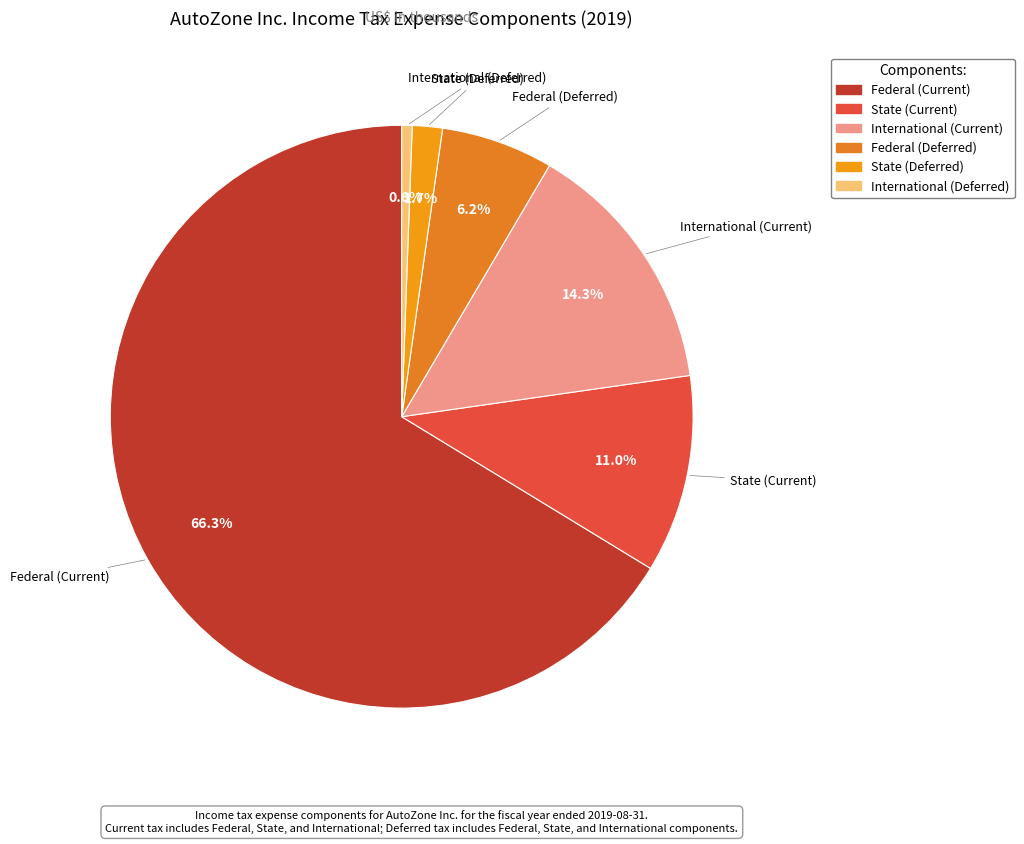

What is the ratio of the value at International (Current) to the value at International (Deferred)?

24.8